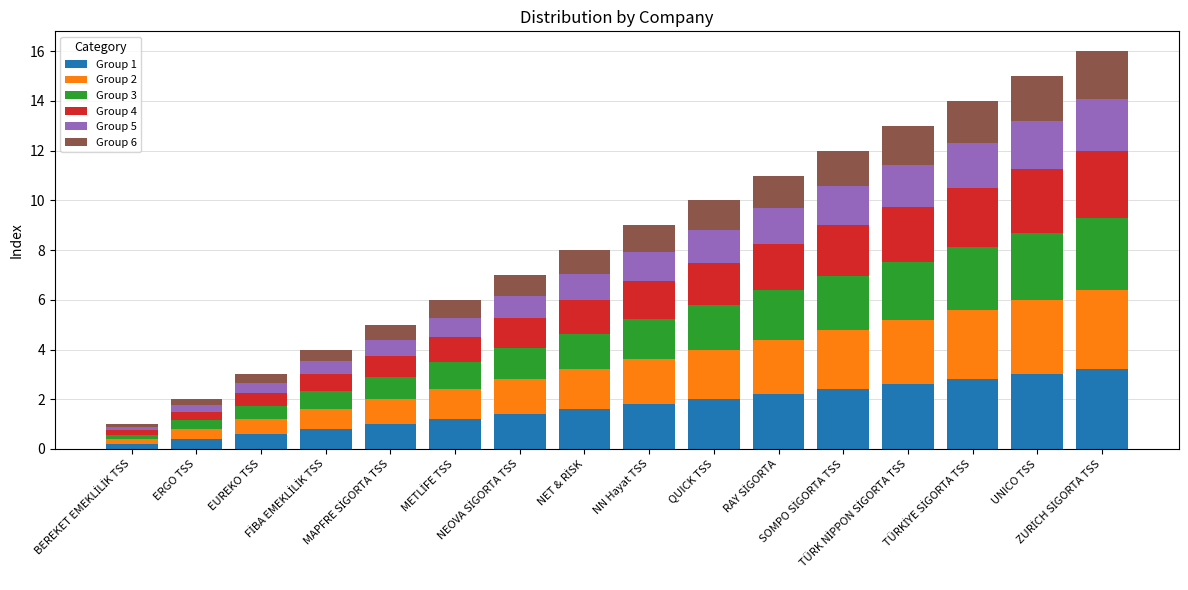

What is the maximum value for Group 1?

3.2